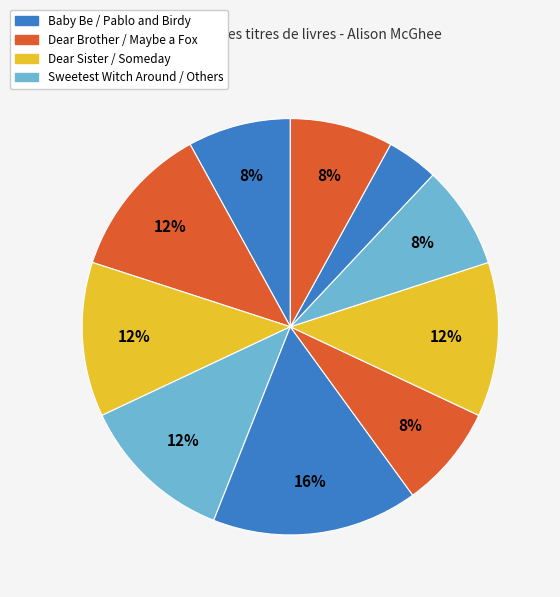

Is there a majority slice in this chart?

No